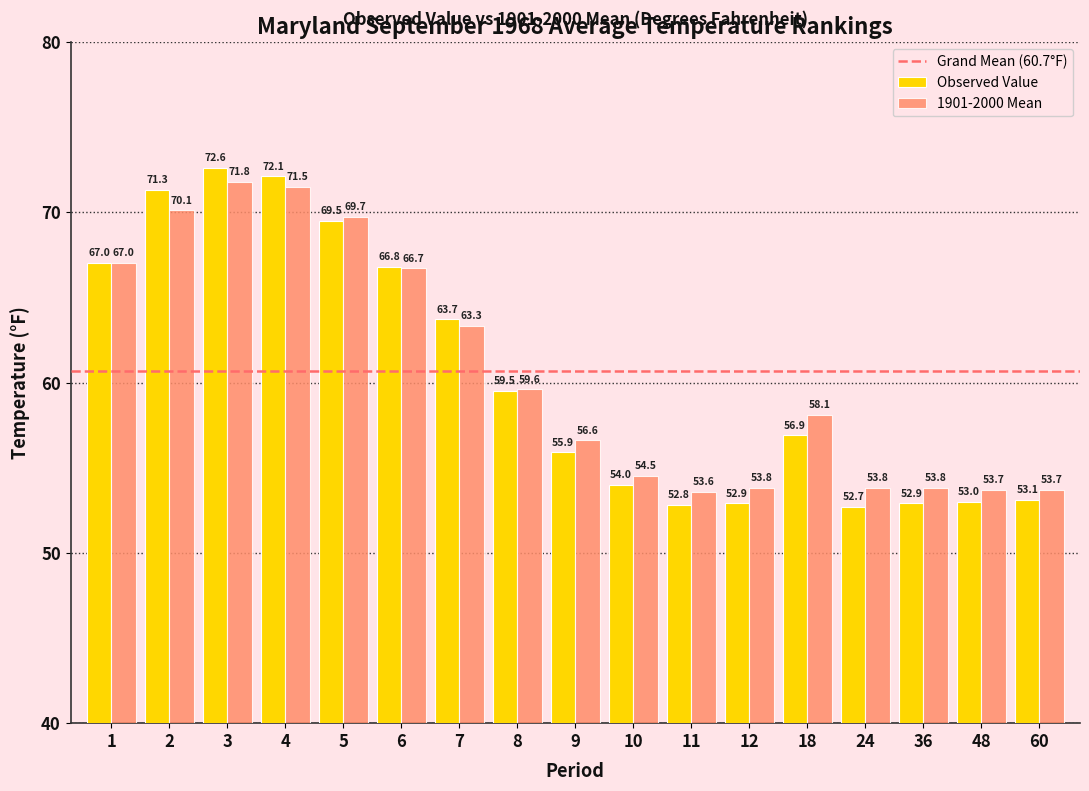

What is the spread (max minus min) of values at 60?

0.6